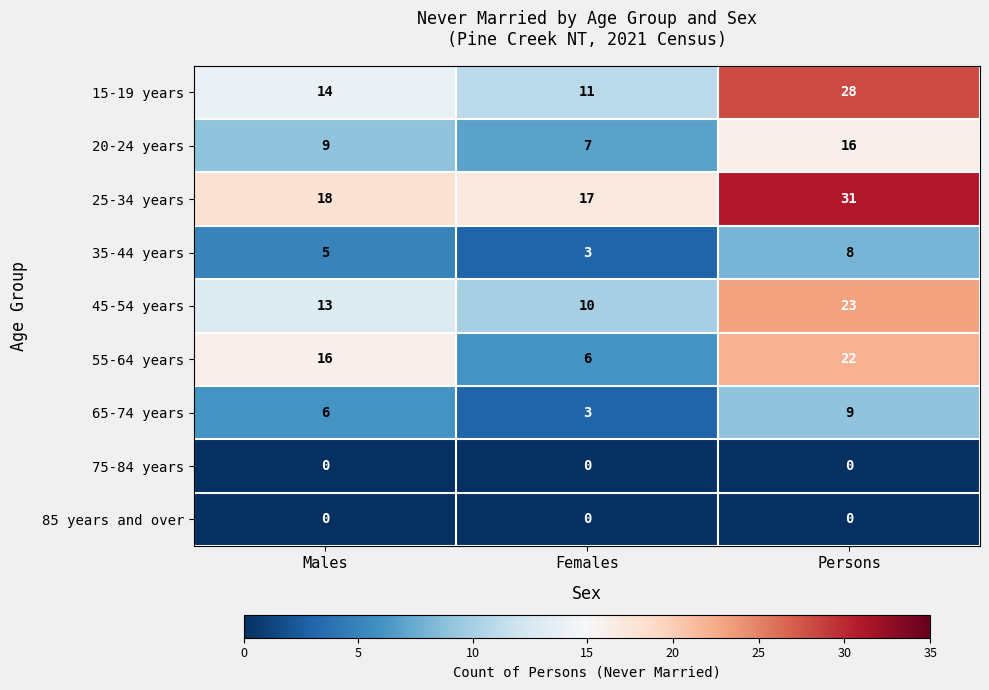

Count the number of categories in the chart.

3